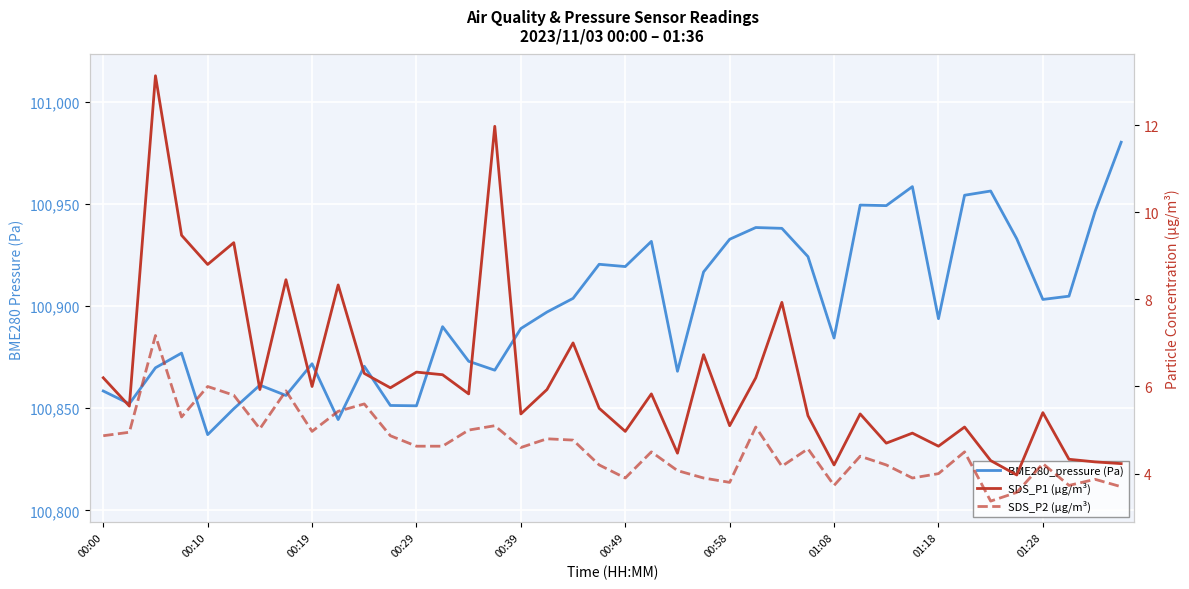

List the series in order of their peak value, lowest first.

SDS_P2 (µg/m³), SDS_P1 (µg/m³), BME280_pressure (Pa)